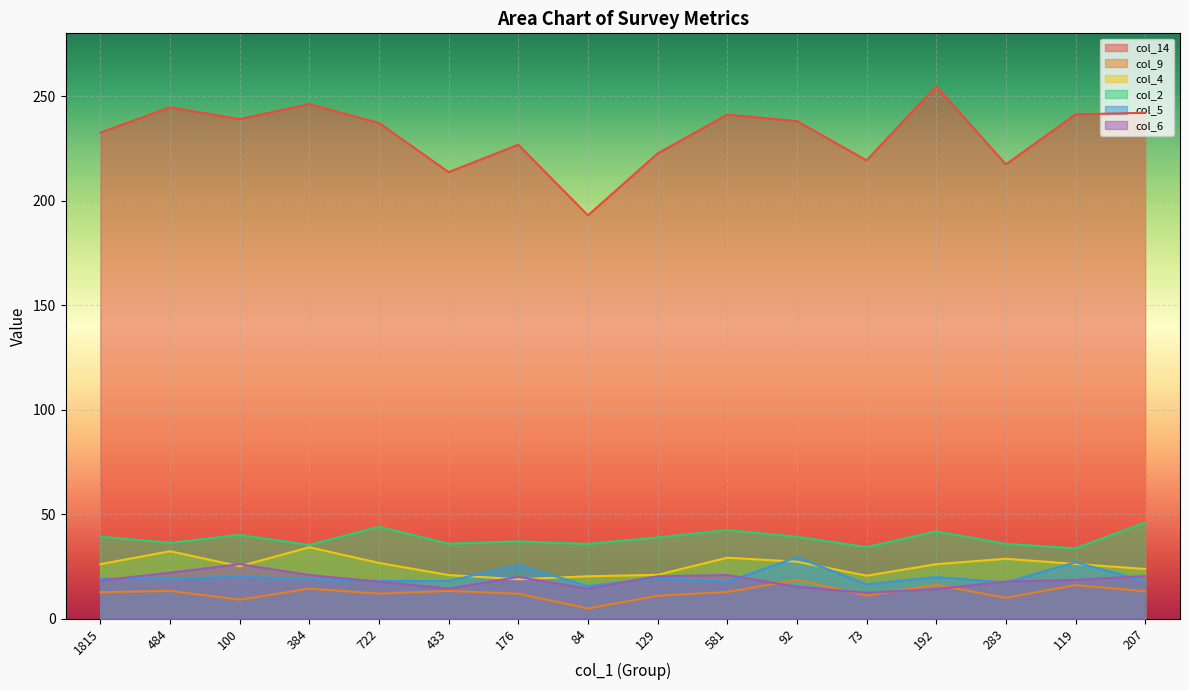

At which category is the sum across all series the highest?

192